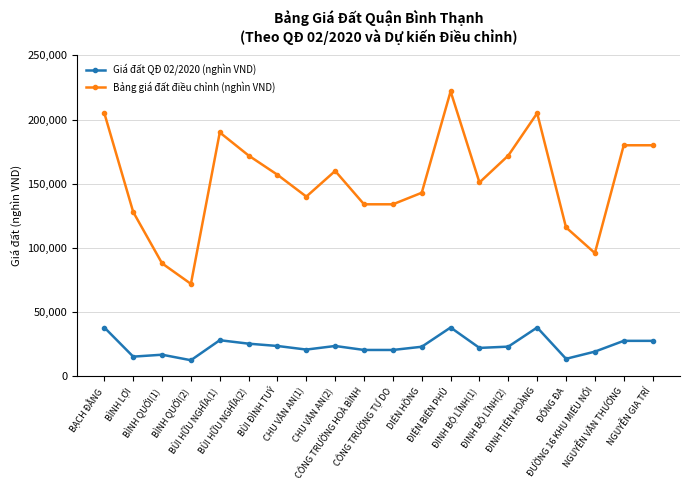

Is the value of Bảng giá đất điều chỉnh (nghìn VND) at BÌNH LỢI greater than the value of Giá đất QĐ 02/2020 (nghìn VND) at BÌNH QUỚI(2)?

Yes